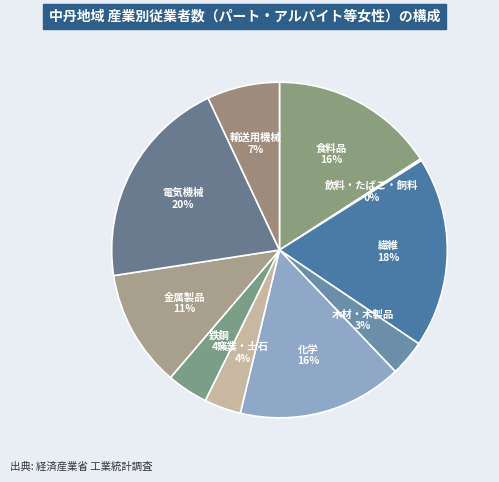

What is the largest slice in the pie chart?

電気機械